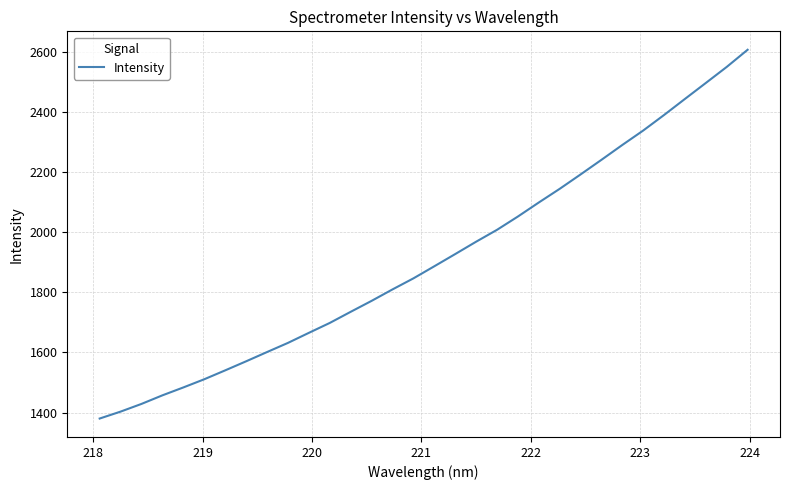

What is the minimum value shown in the chart?

1380.4